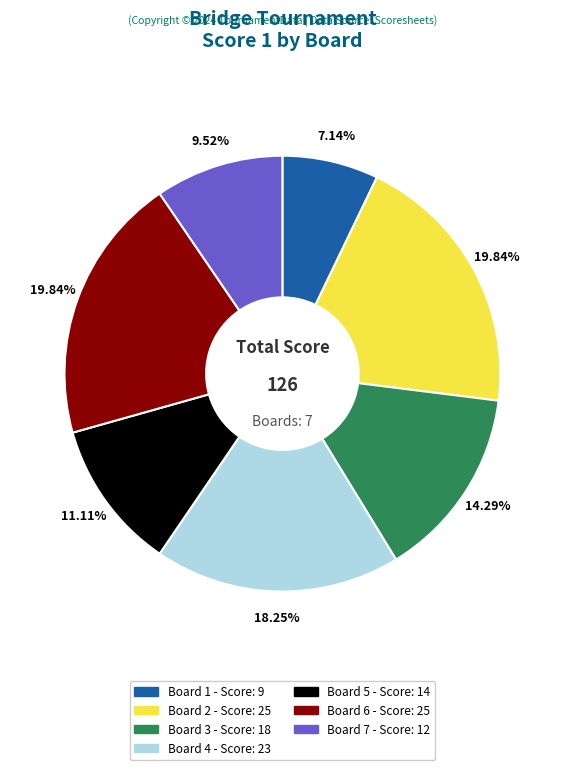

Does any single category account for the majority?

No